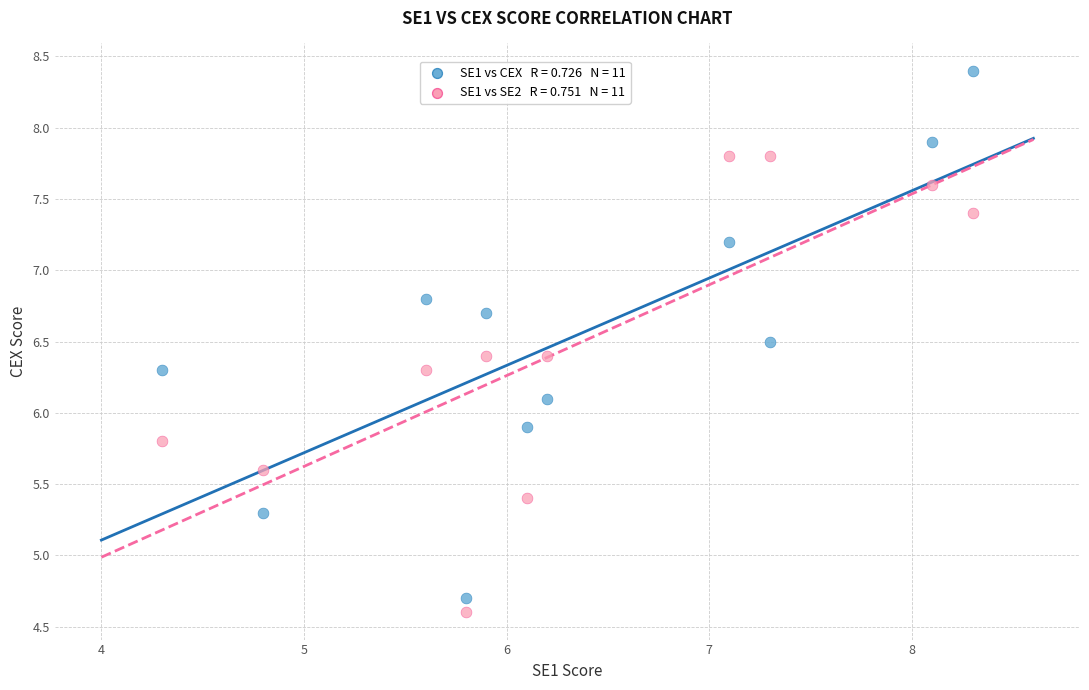

Across all data points, what is the range of X values (max minus min)?

4.0